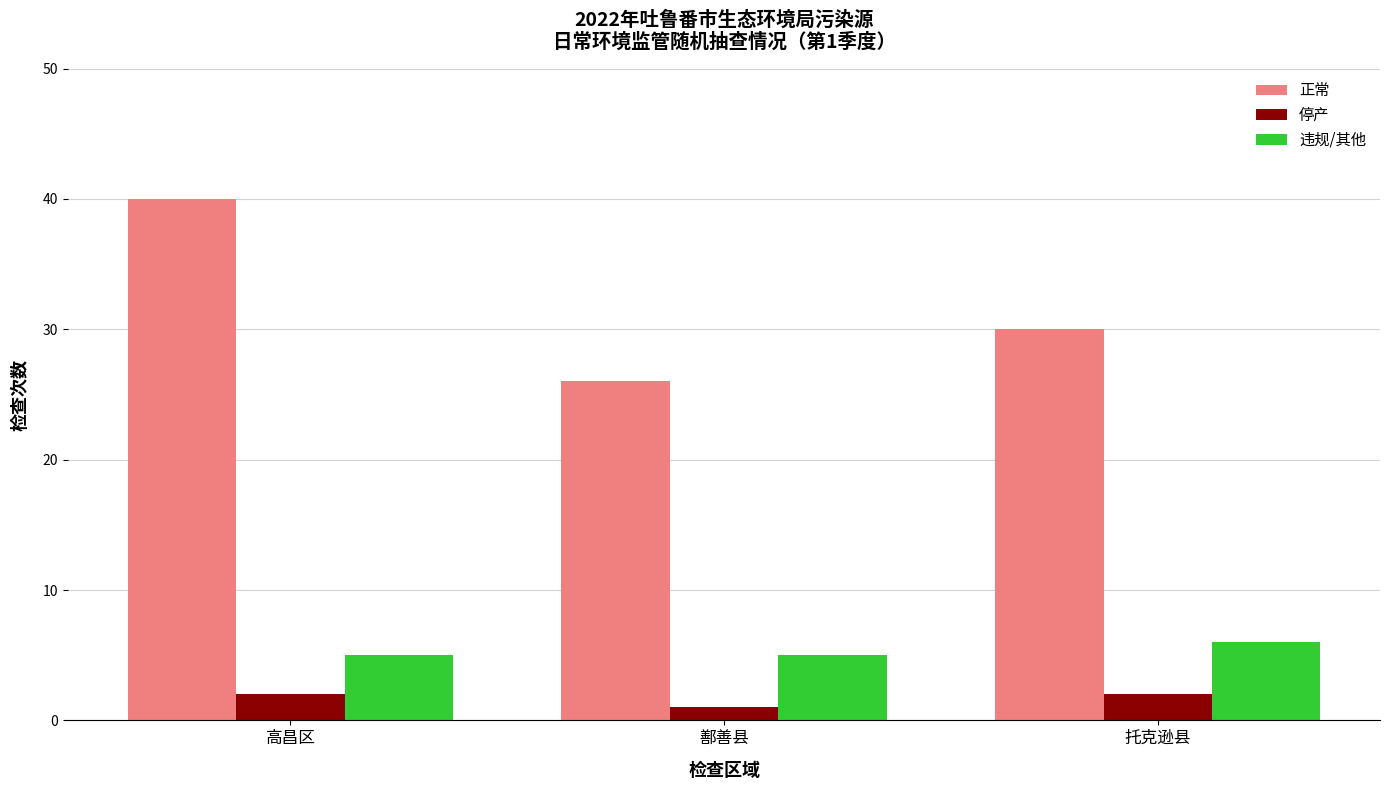

What position from the right is 高昌区?

3